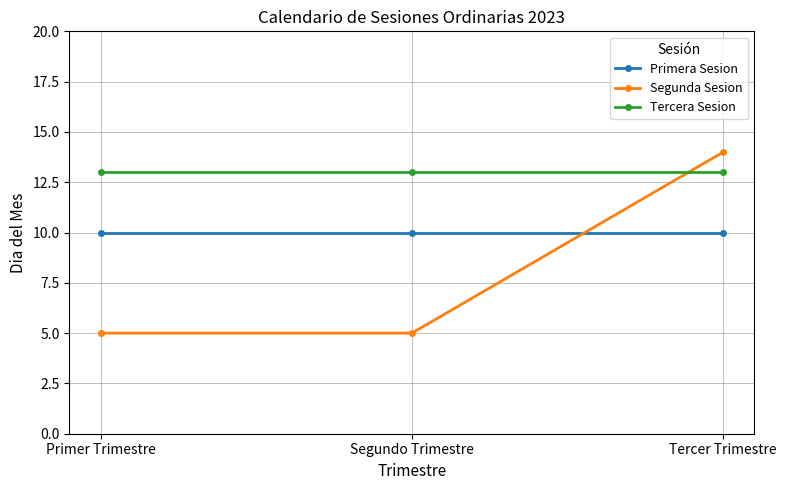

The value of Tercera Sesion at Tercer Trimestre is 13. True or false?

True